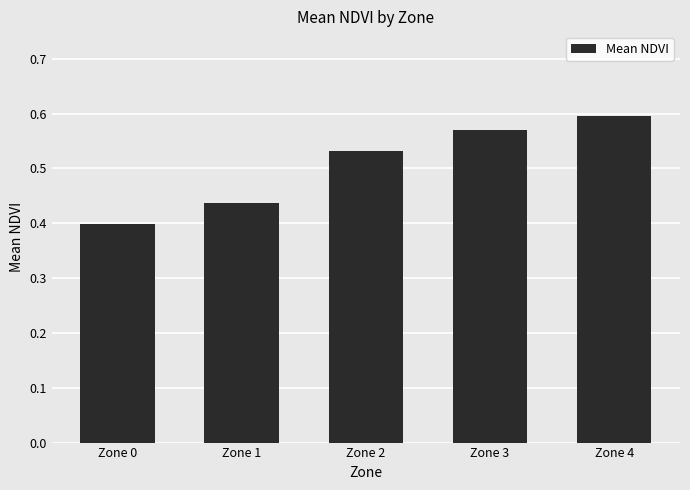

Rank the categories by value from highest to lowest.

Zone 4, Zone 3, Zone 2, Zone 1, Zone 0